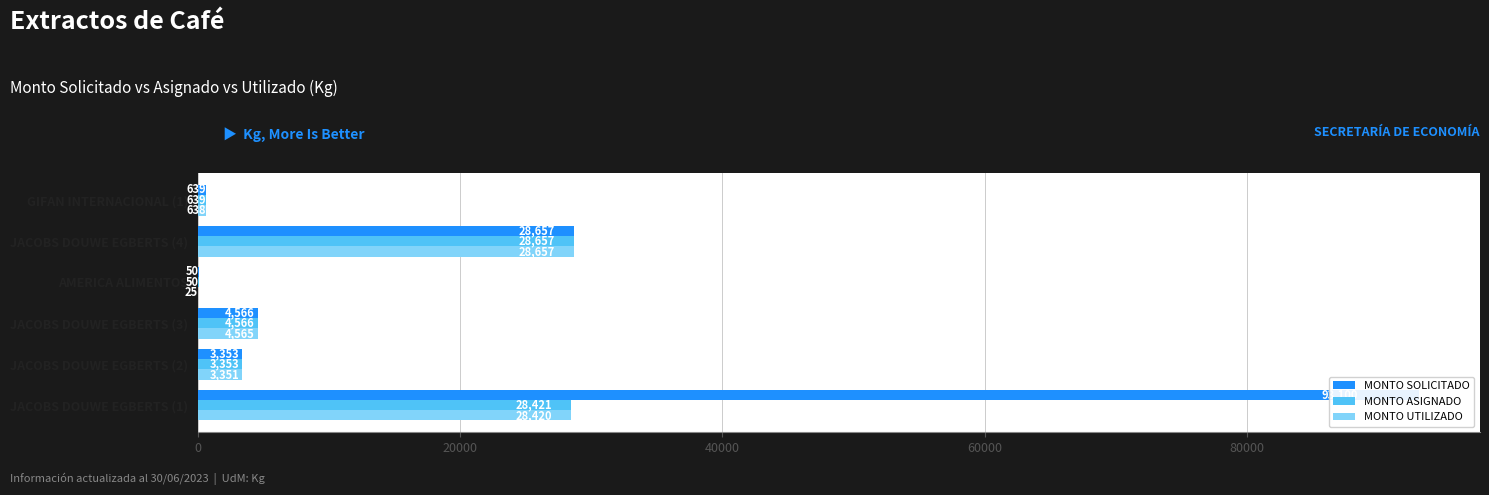

True or false: MONTO ASIGNADO has a value of 25 at AMERICA ALIMENTOS.

False